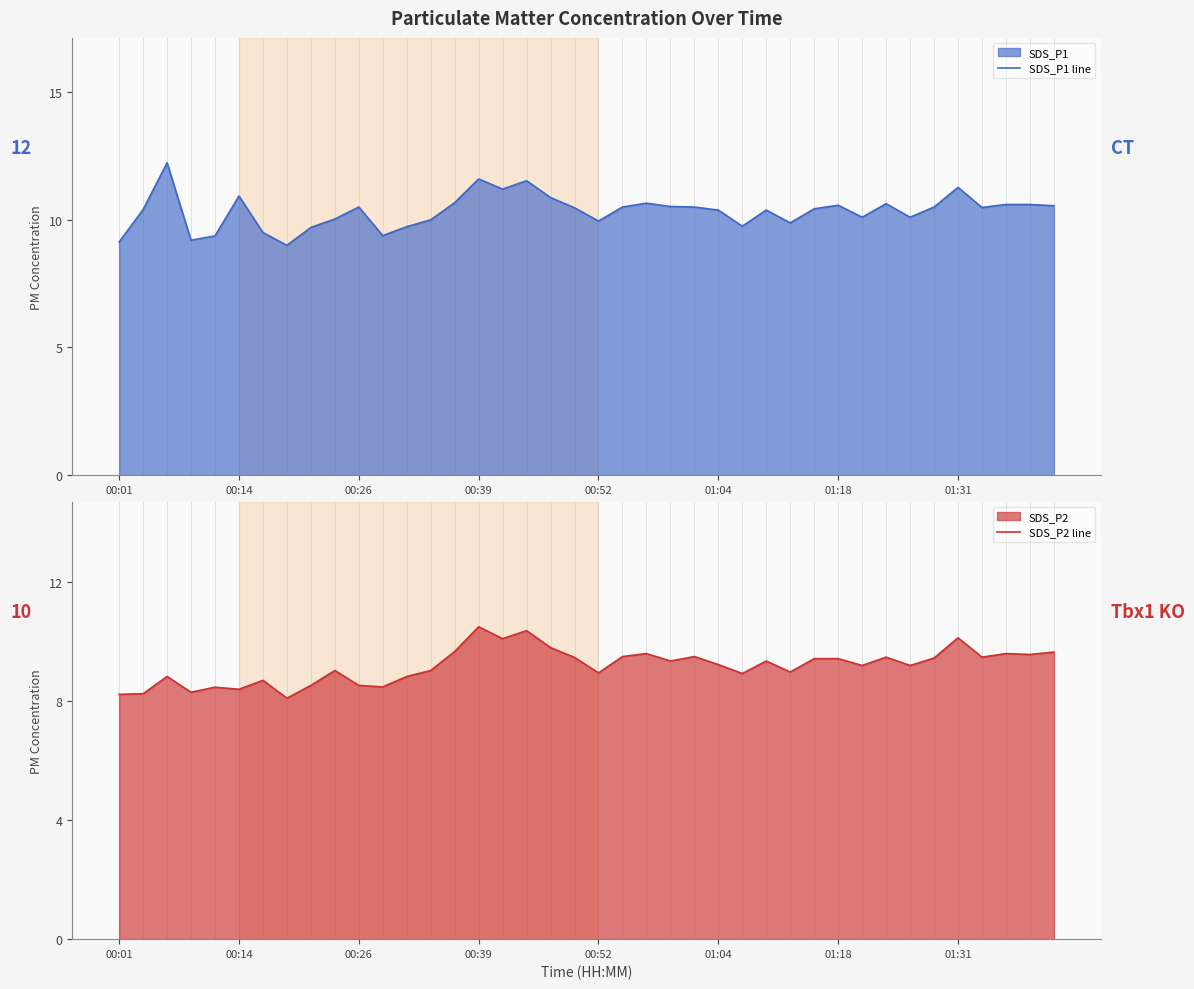

What value does the SDS_P2 line series have at 19?

9.5